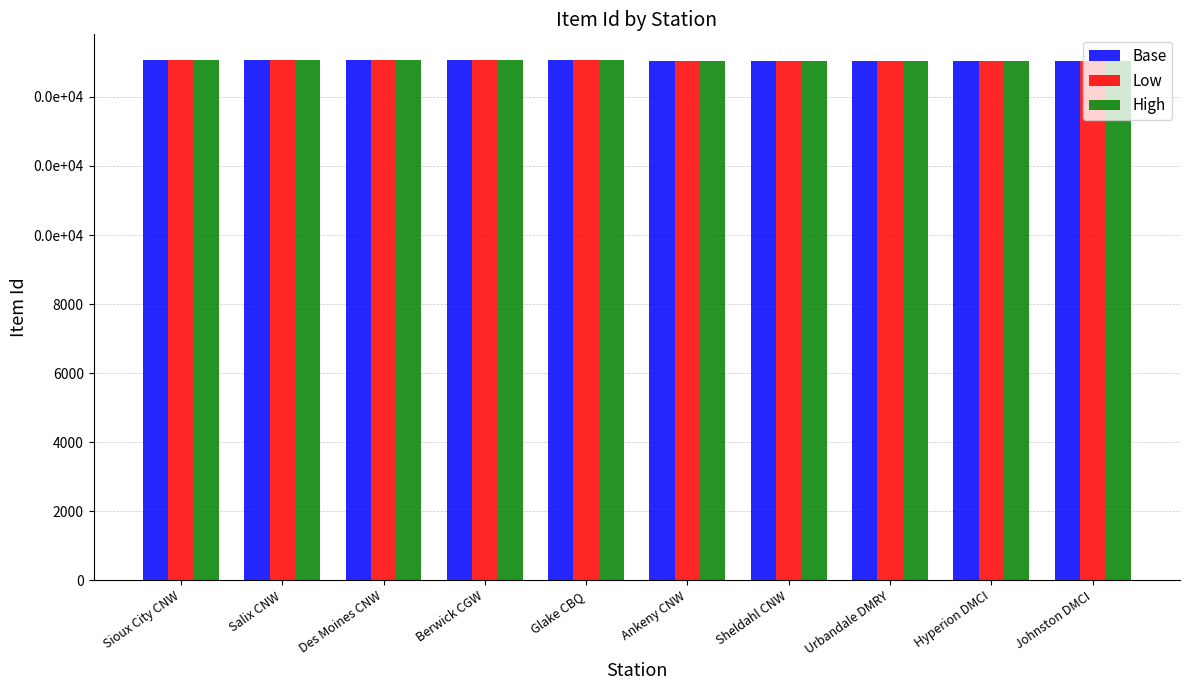

What are all the series names shown in the legend?

Base, Low, High